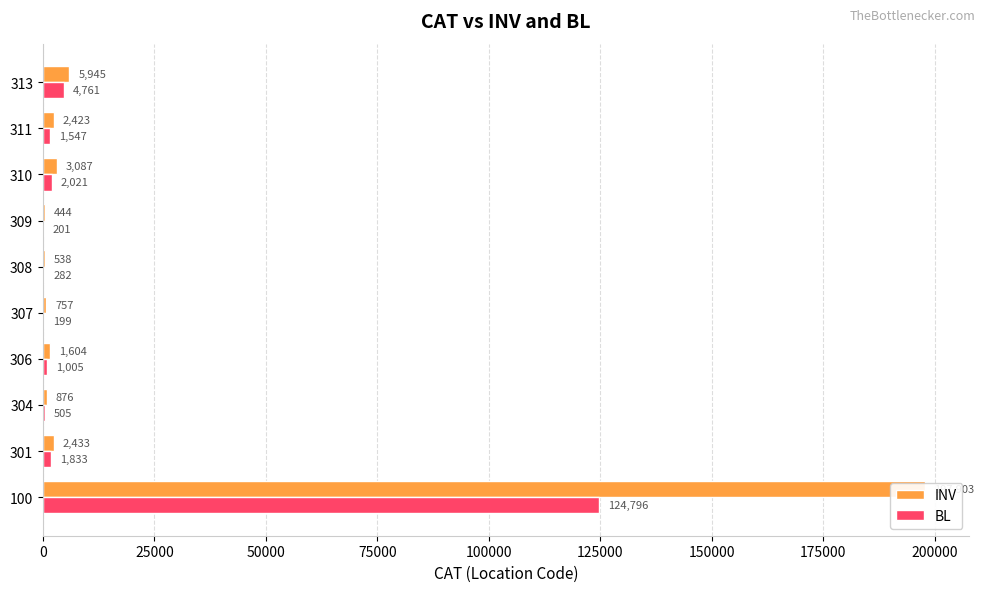

At 150000, list the series in order from smallest to largest.

BL, INV